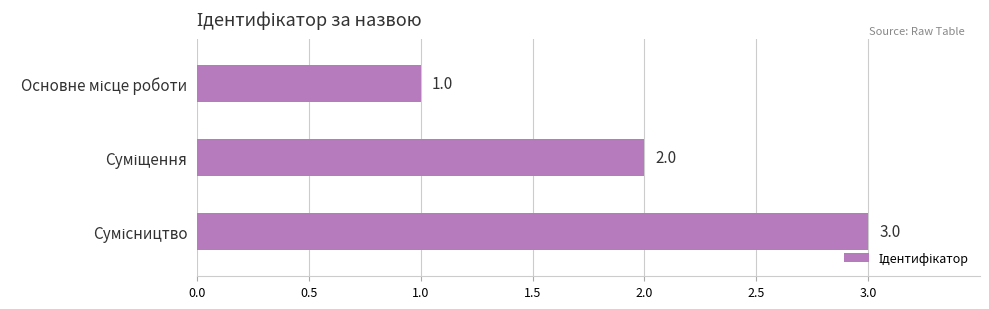

What is the value of the 1st bar from the top?

1